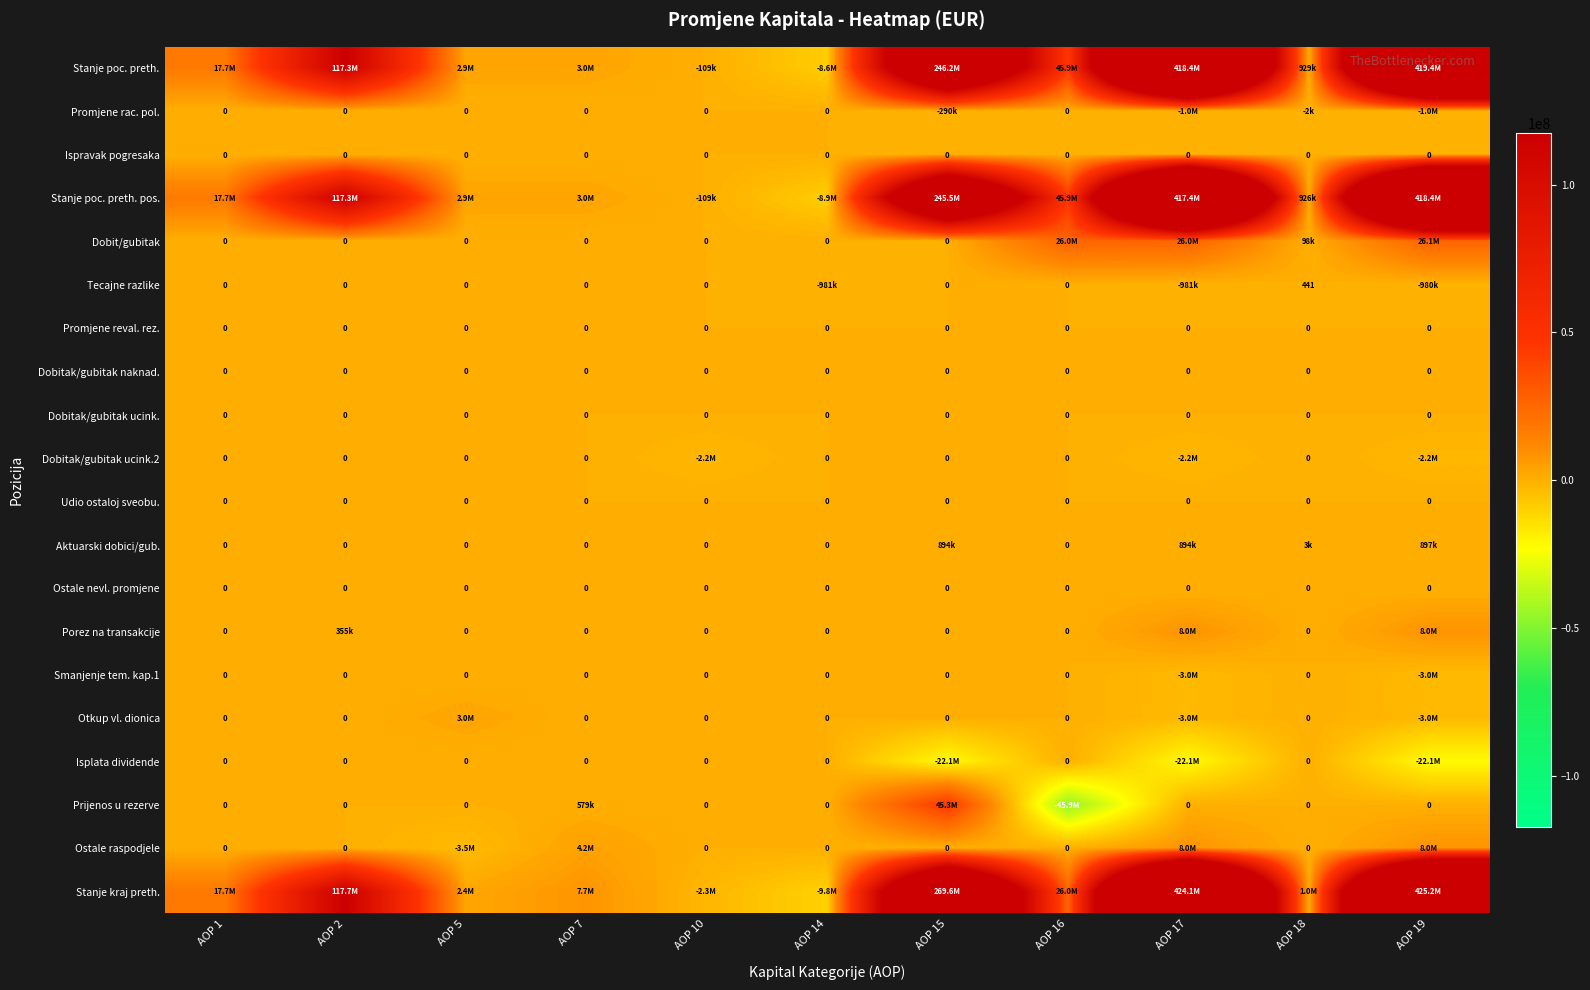

How many data points does each series have?

11